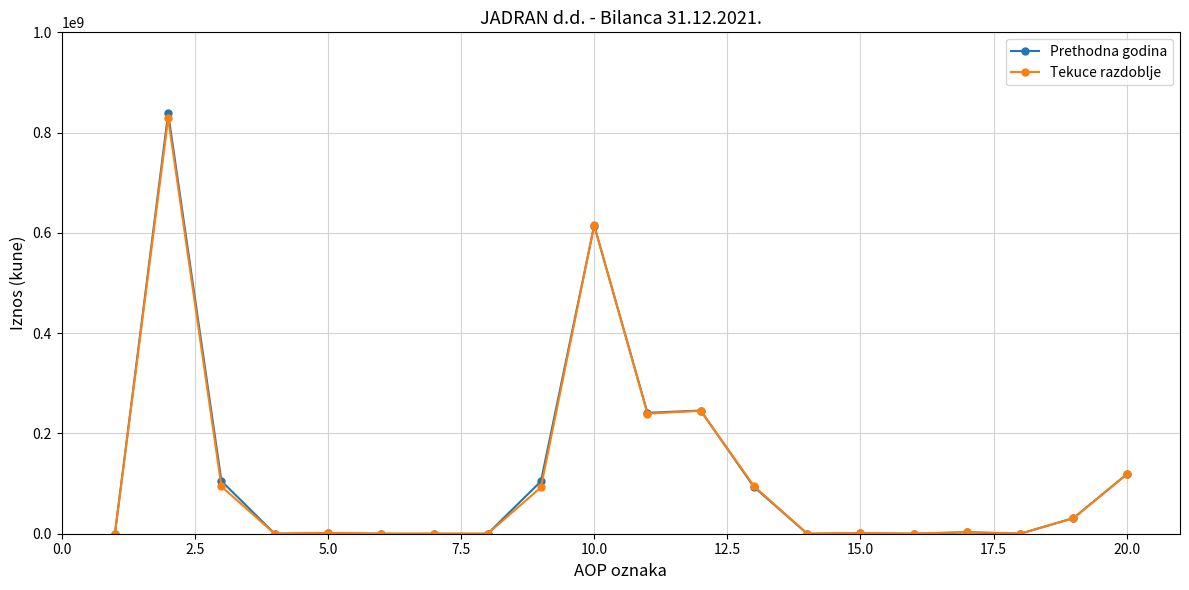

Which series has the largest range (max minus min)?

Prethodna godina